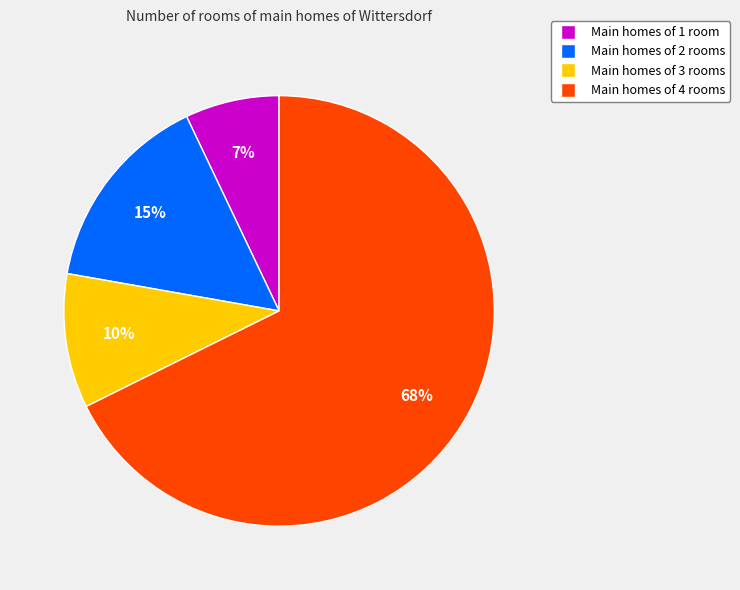

How many segments does this pie chart have?

4